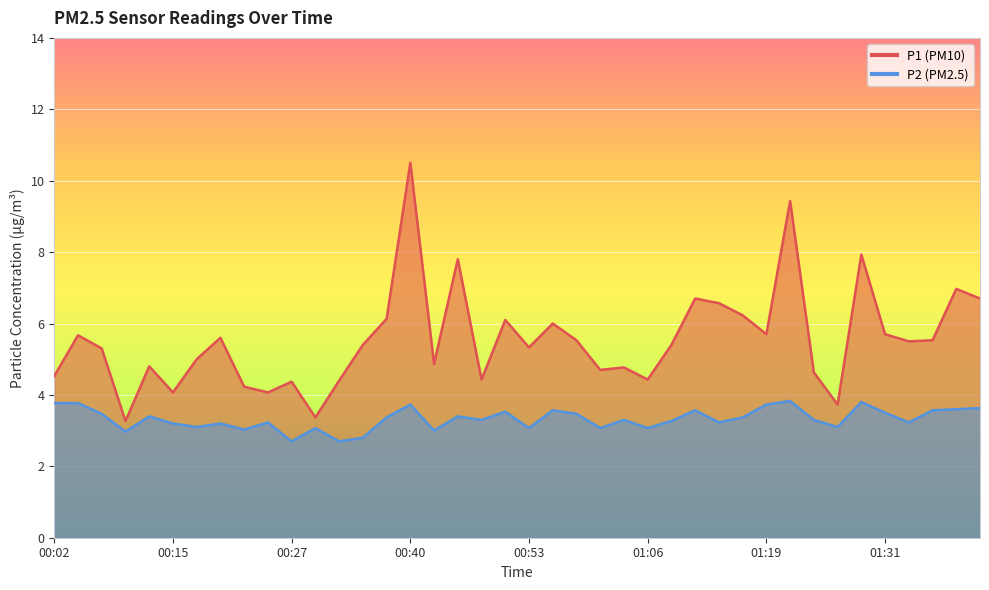

Is it true that P2 equals 1.3 at 01:06?

False